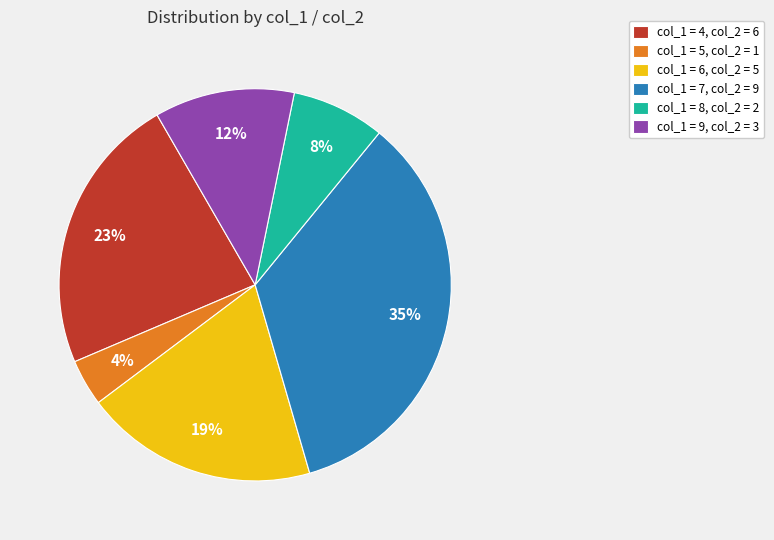

To the nearest percent, what is the difference between the largest and smallest slice percentages?

31%